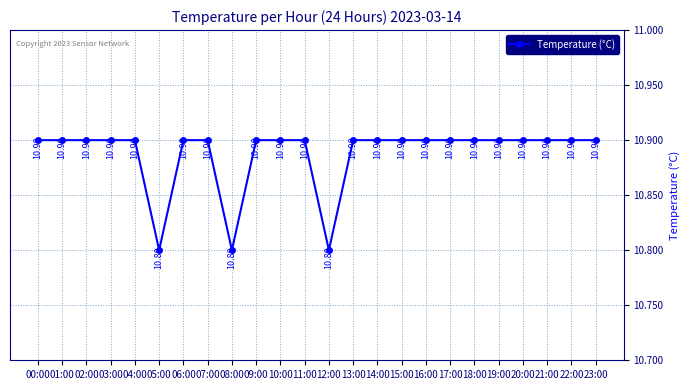

True or false: the data shows 10.9 at 21:00.

True